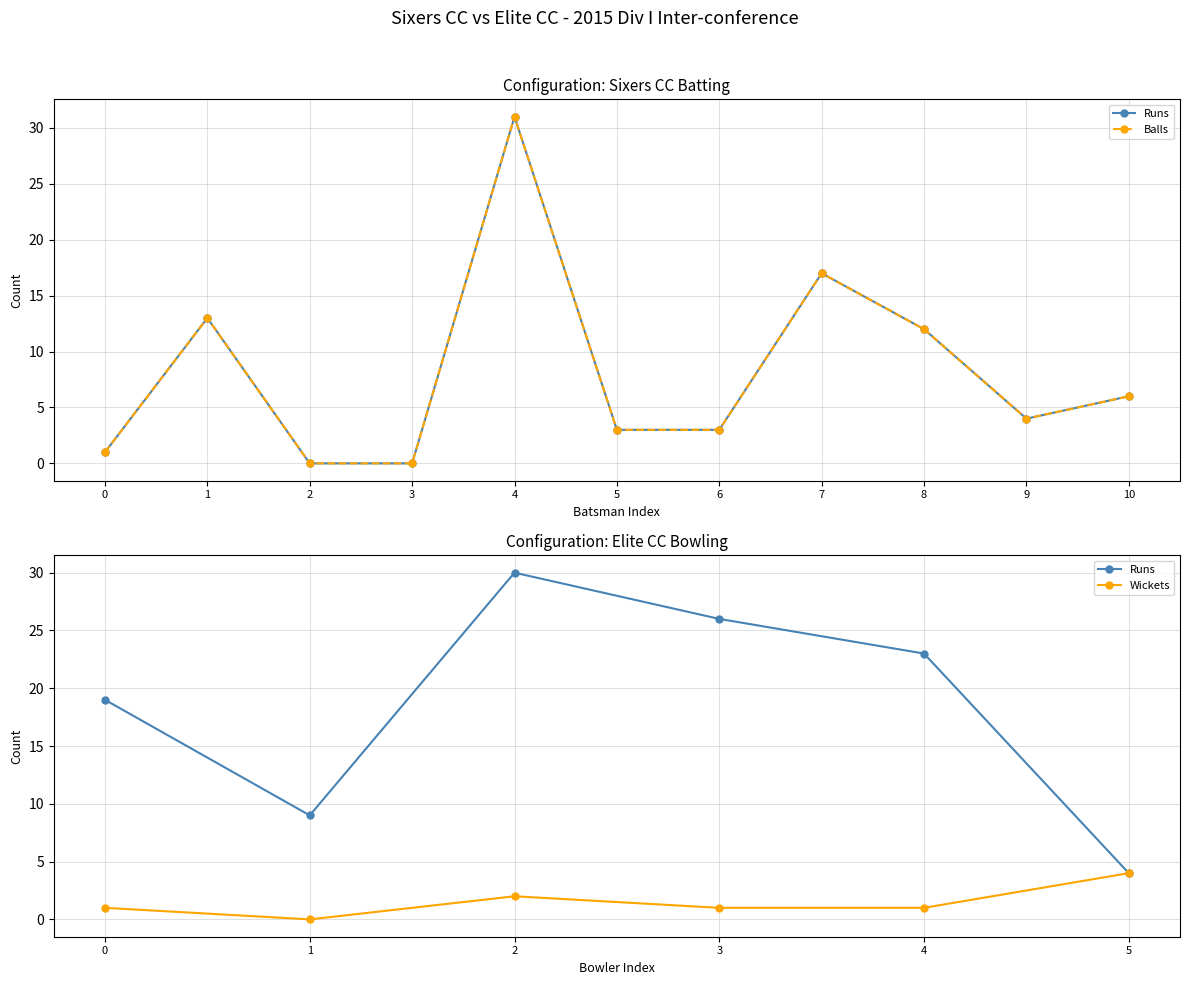

What is the value of the Sixers CC Batting Runs point at the 8th from the left?

17